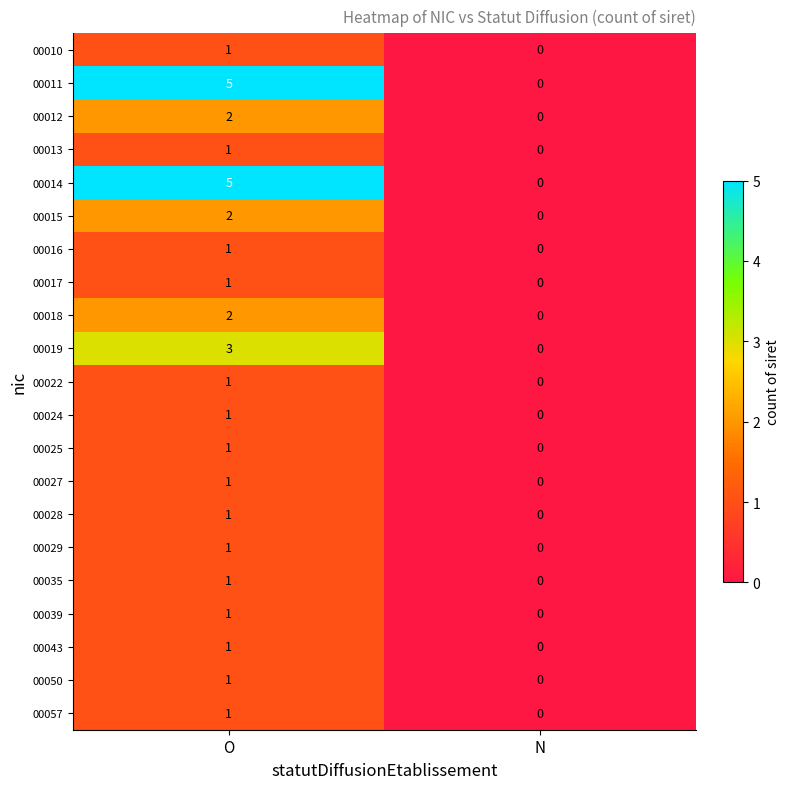

How many data points does each series have?

2